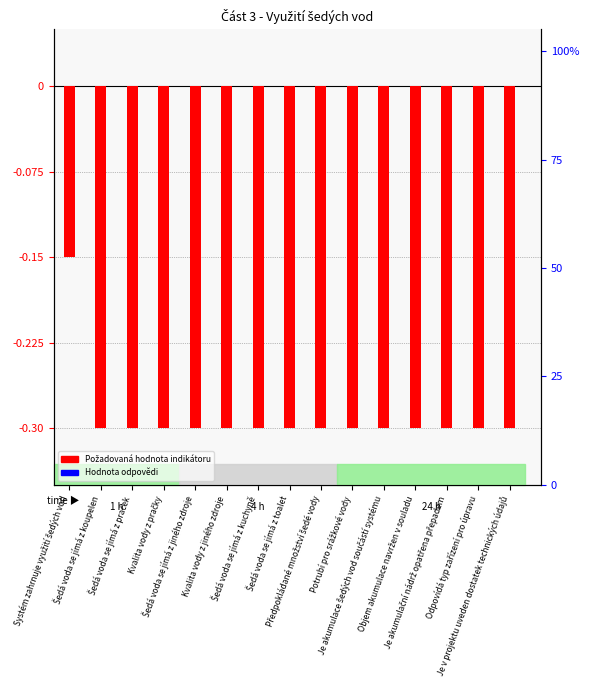

At which label is Požadovaná hodnota indikátoru closest to 0?

Systém zahrnuje využití šedých vod